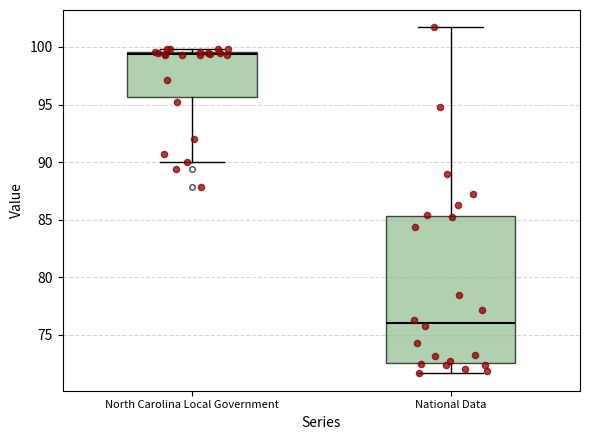

Where is the lower edge of the box for North Carolina Local Government on the y-axis? The values are not printed on the chart, so give them approximately, as read against the axis.

95.5